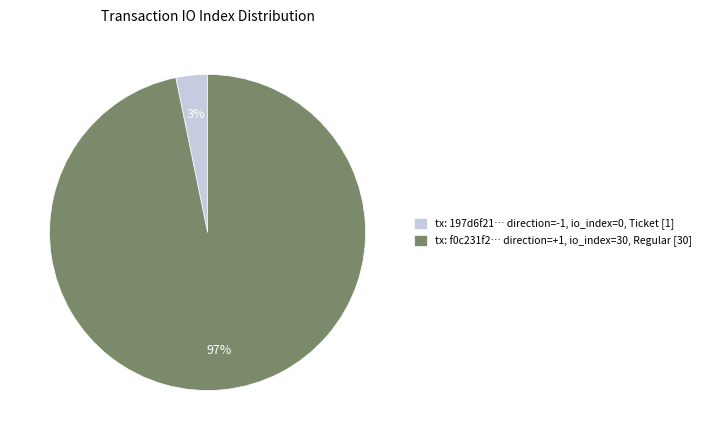

Do tx: 197d6f21… direction=-1, io_index=0, Ticket [1] and tx: f0c231f2… direction=+1, io_index=30, Regular [30] together represent more than half of the pie?

Yes